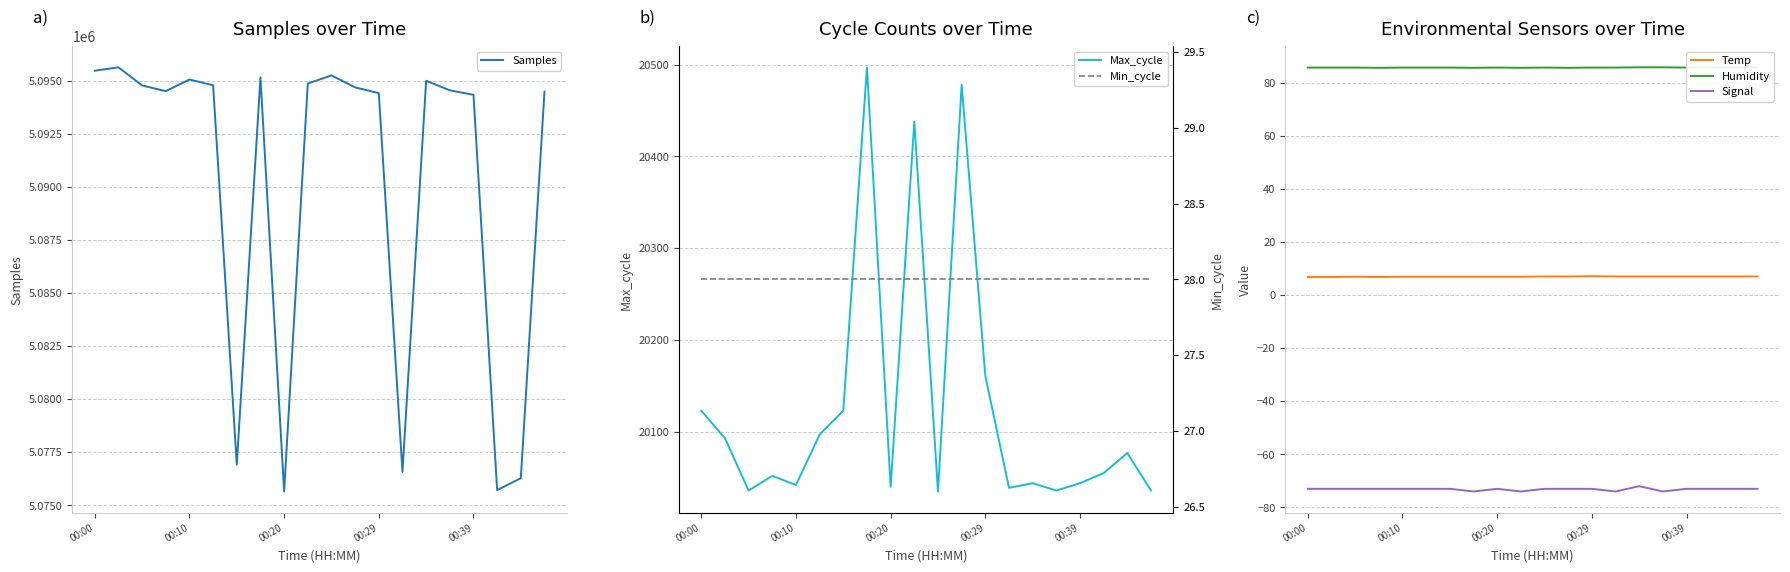

Reading right to left, list all the values displayed in this chart.

Samples: 5094489.0	5076279.0	5075714.0	5094337.0	5094550.0	5095000.0	5076570.0	5094417.0	5094688.0	5095250.0	5094872.0	5075651.0	5095160.0	5076913.0	5094787.0	5095059.0	5094511.0	5094779.0	5095634.0	5095472.0
Max_cycle: 20036.0	20077.0	20055.0	20044.0	20036.0	20044.0	20039.0	20161.0	20478.0	20035.0	20438.0	20040.0	20497.0	20123.0	20097.0	20042.0	20052.0	20036.0	20093.0	20123.0
Temp: 7.0	7.0	7.0	7.0	7.0	7.0	7.0	7.1	7.0	7.0	6.9	6.9	6.9	6.9	6.9	6.9	6.8	6.9	6.8	6.8
Humidity: 85.7	85.7	85.7	85.7	85.8	85.8	85.7	85.7	85.6	85.7	85.6	85.7	85.6	85.7	85.7	85.7	85.6	85.7	85.7	85.7
Signal: -73.0	-73.0	-73.0	-73.0	-74.0	-72.0	-74.0	-73.0	-73.0	-73.0	-74.0	-73.0	-74.0	-73.0	-73.0	-73.0	-73.0	-73.0	-73.0	-73.0
Min_cycle: 28.0	28.0	28.0	28.0	28.0	28.0	28.0	28.0	28.0	28.0	28.0	28.0	28.0	28.0	28.0	28.0	28.0	28.0	28.0	28.0